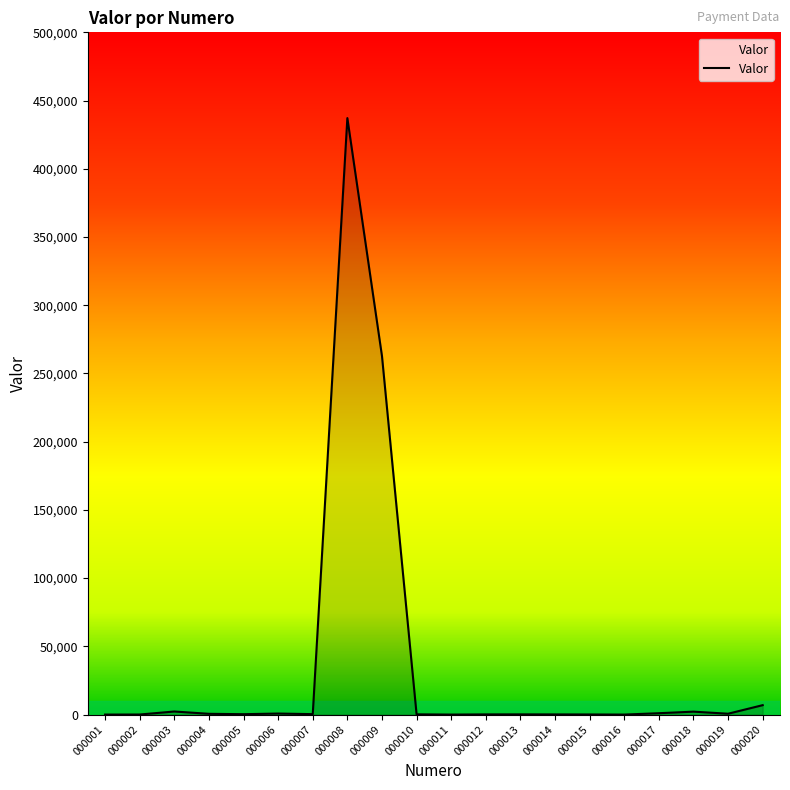

Is it true that the value at 000008 is 437150.0?

True